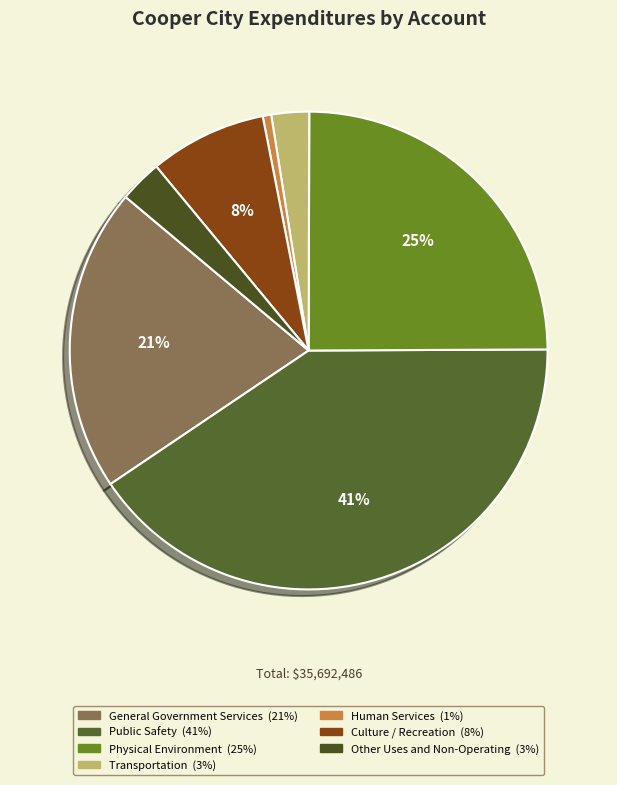

How much of the chart is everything except Human Services?

99.4%